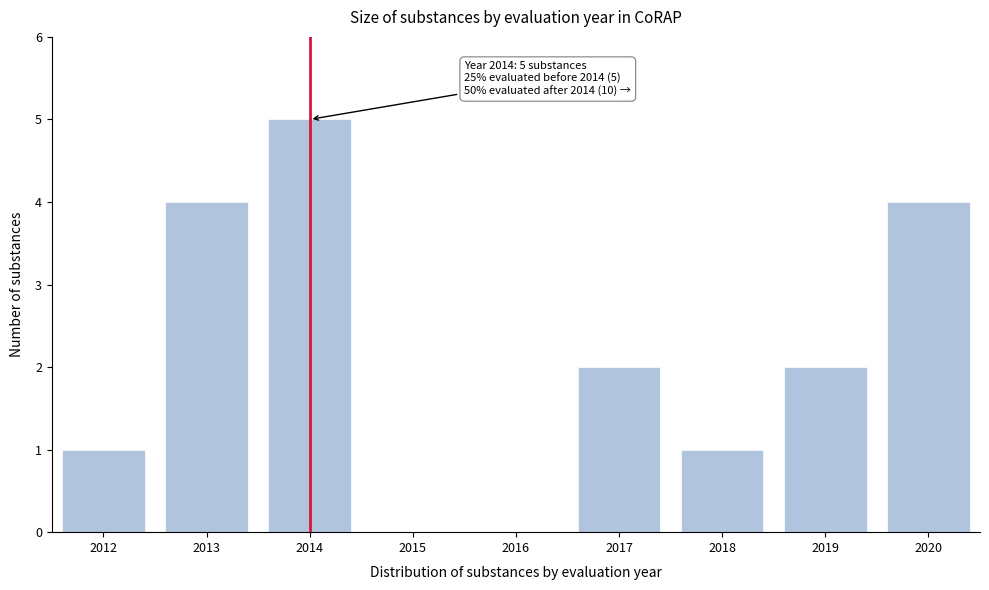

Reading left to right, list all the values displayed in this chart.

2012=1	2013=4	2014=5	2015=0	2016=0	2017=2	2018=1	2019=2	2020=4